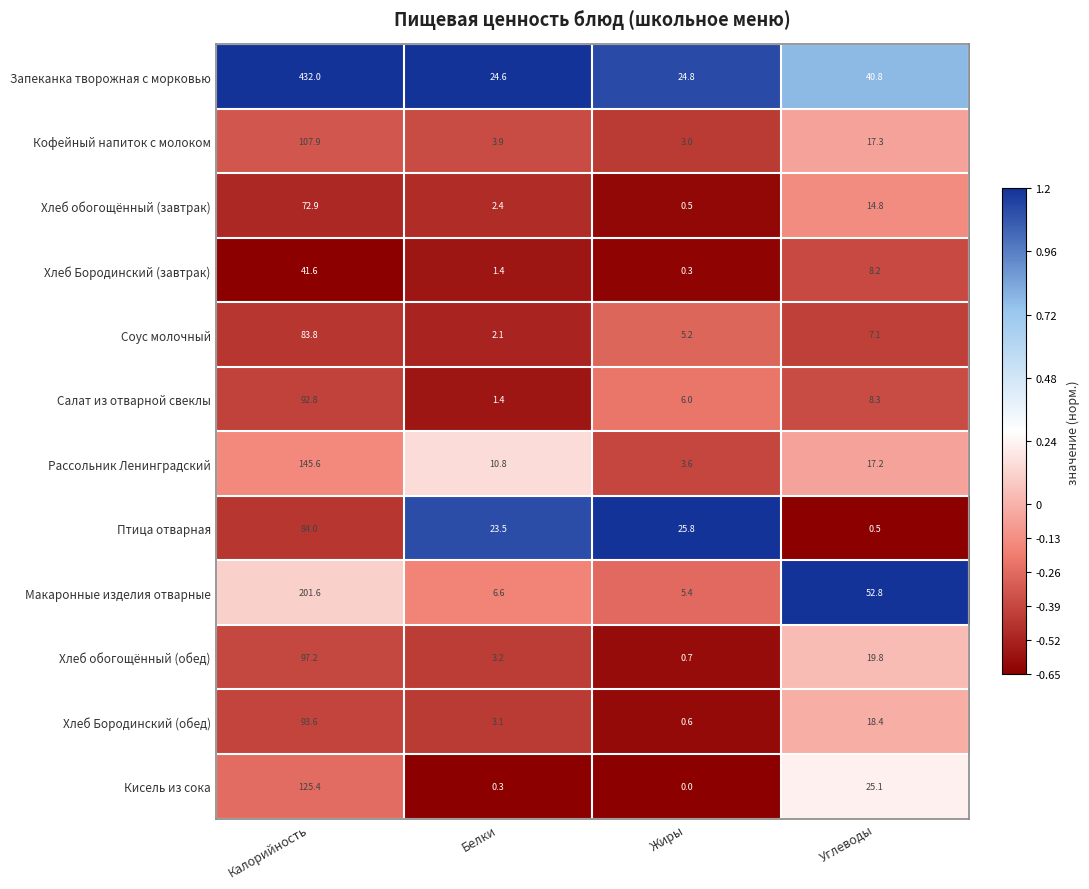

Where does the Хлеб обогощённый (завтрак) series first go above 14?

Калорийность